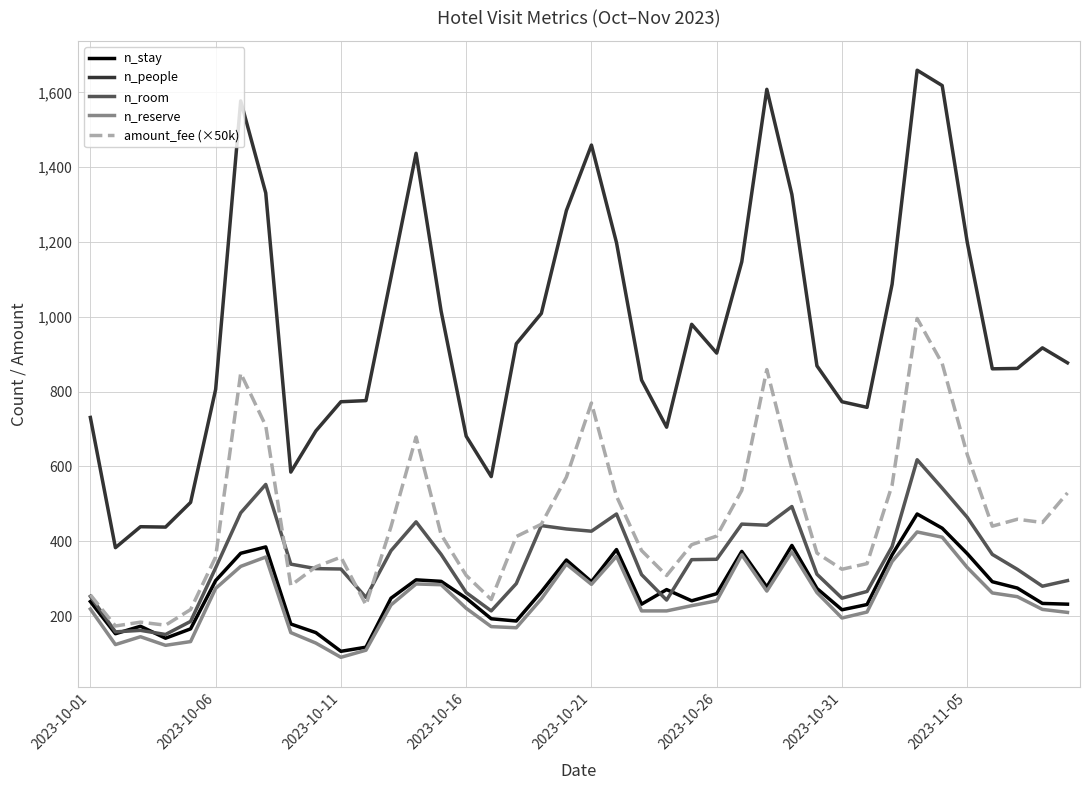

Which series has the largest total across all categories?

n_people